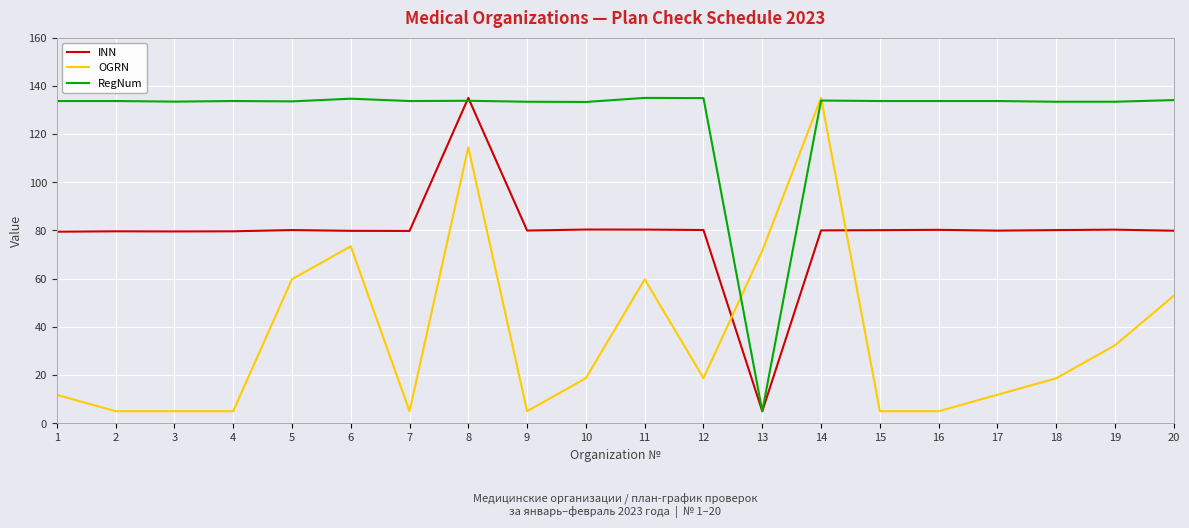

Rank the series by their average value, from lowest to highest.

OGRN, INN, RegNum